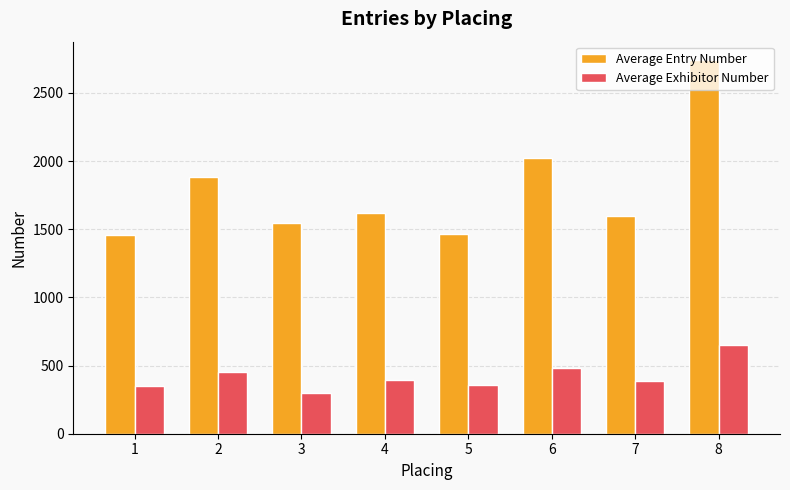

How many bars are there in total?

16